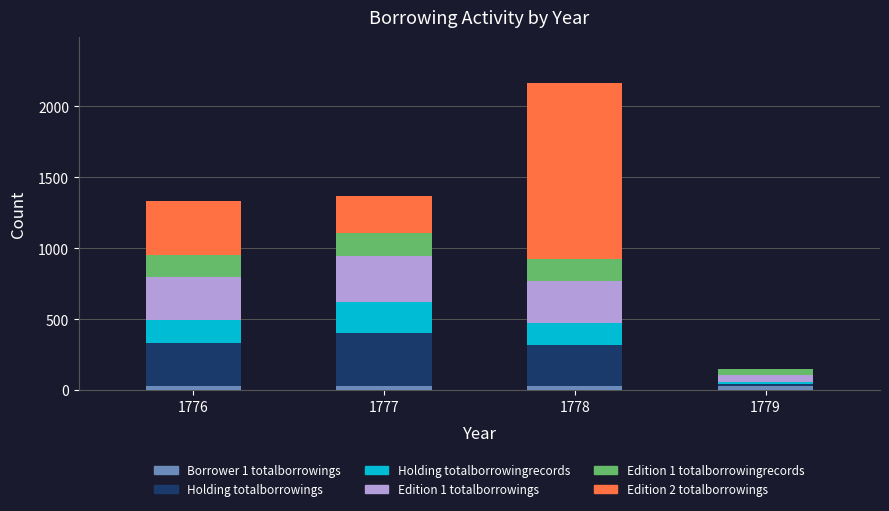

True or false: Borrower 1 totalborrowings has a value of 29 at 1776.

True